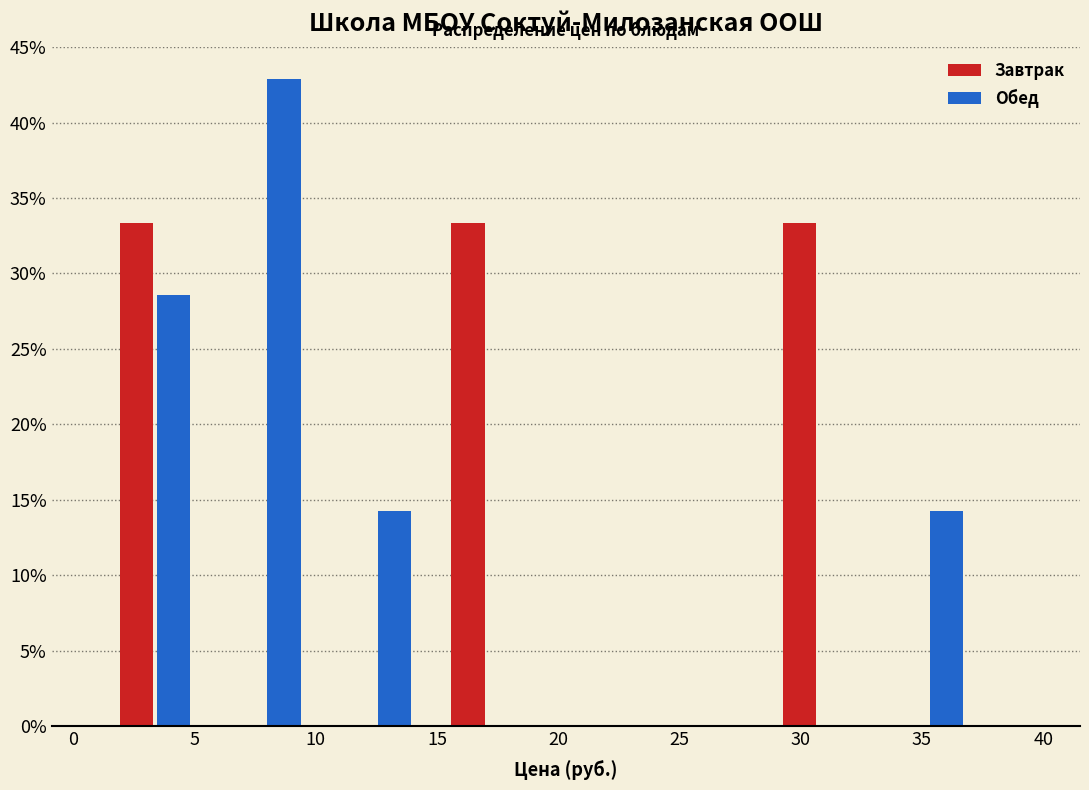

What is the height of the Обед bar covering 1.0 to 5.5 on the x-axis? Neither the bar edges nor the heights are printed on the chart, so give them approximately, as read against the axes.

28.5